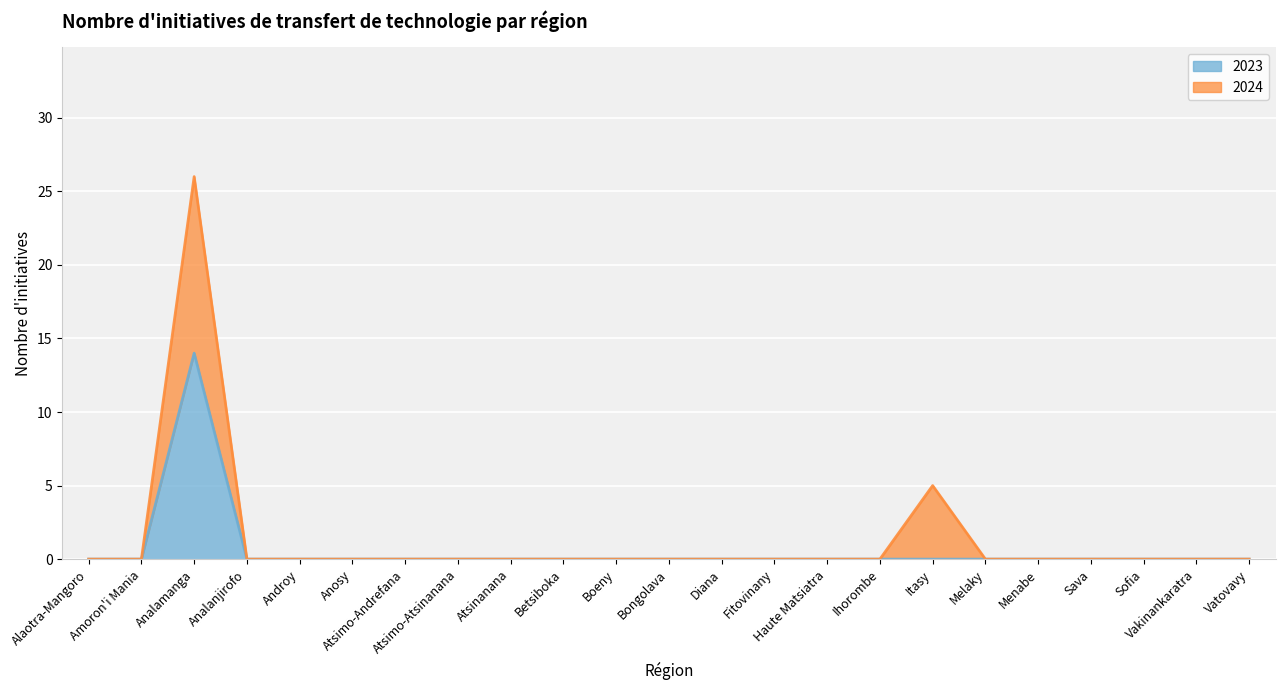

True or false: the data has more than 2 interior local peaks.

False